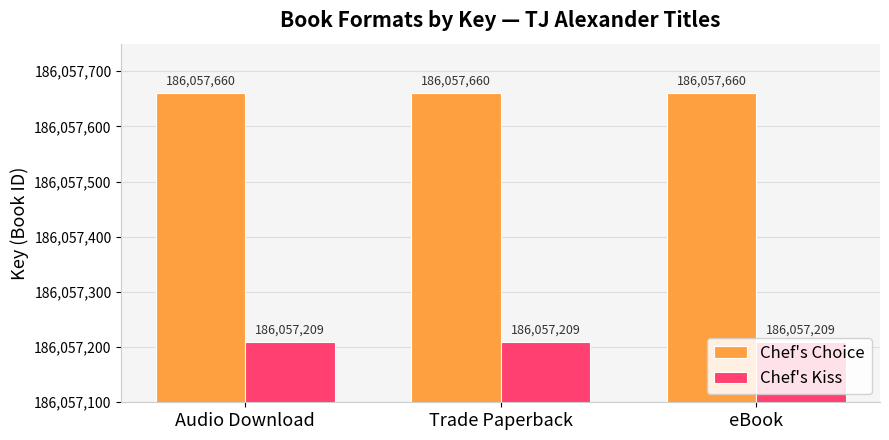

What is the spread (max minus min) of values at eBook?

451